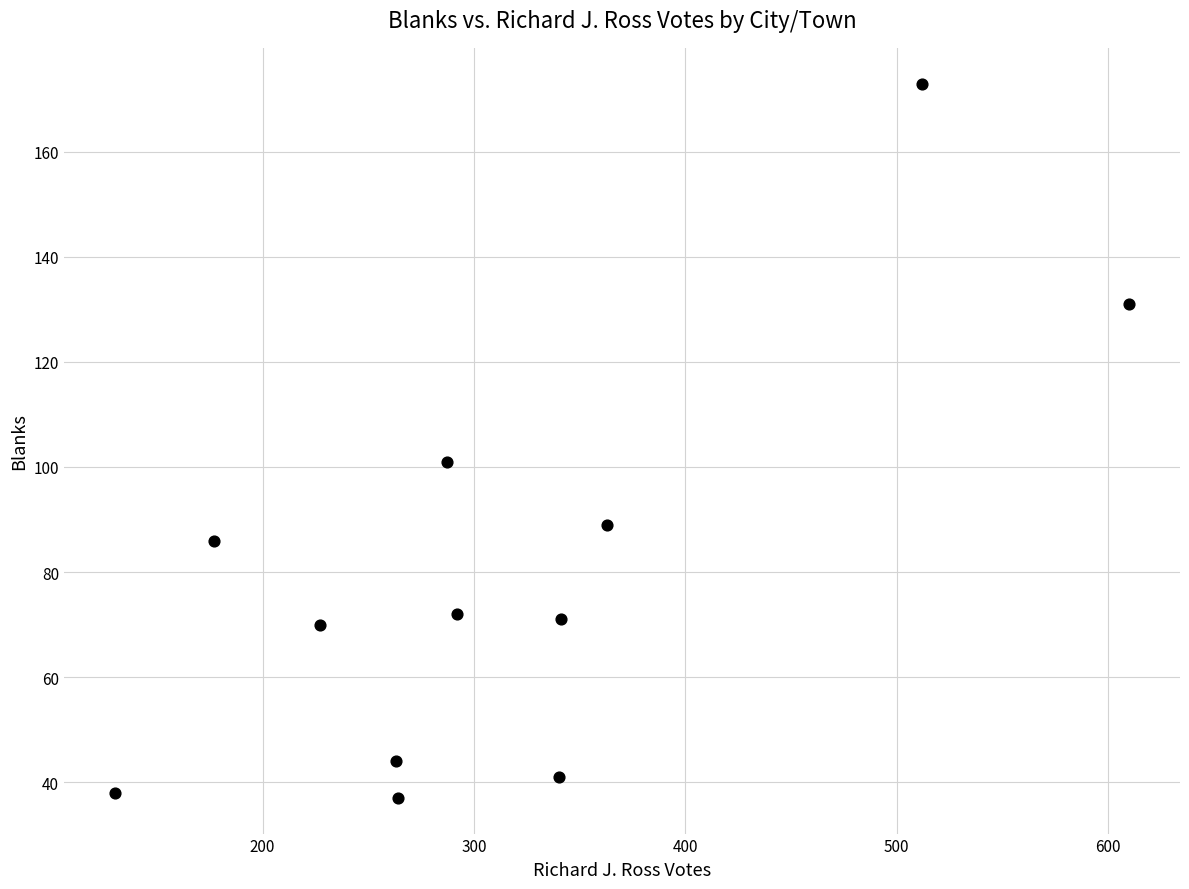

What Y value in the scatter plot is closest to 105?

101